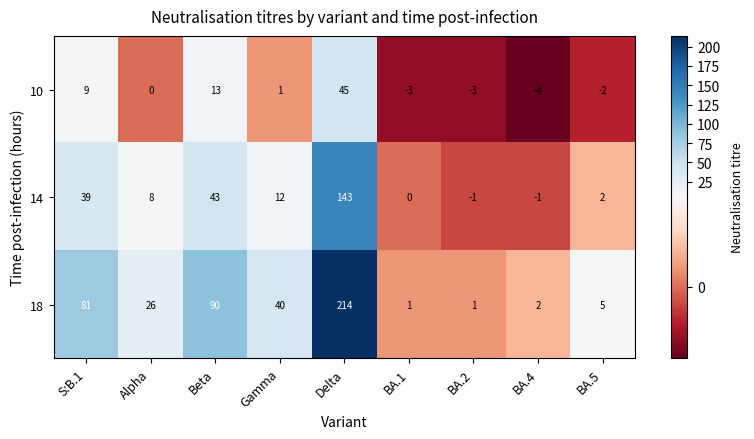

Between Gamma and BA.1, which series saw the biggest shift?

18